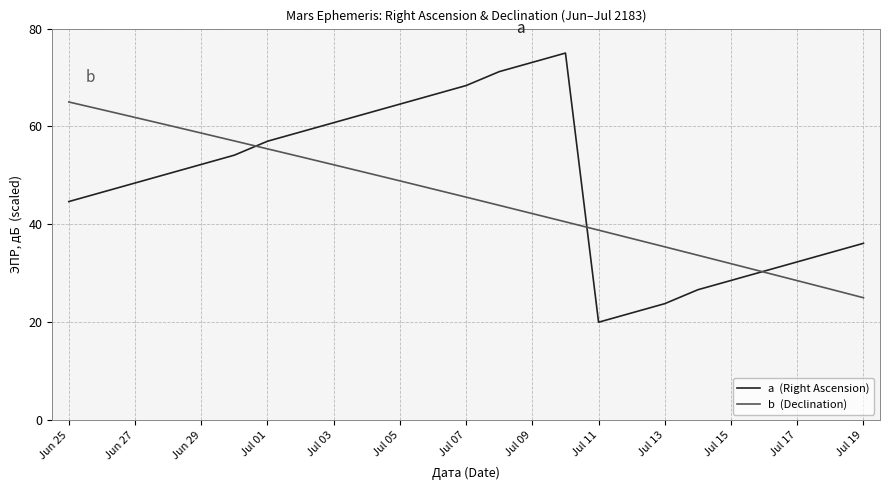

What is the smallest value displayed?

20.0